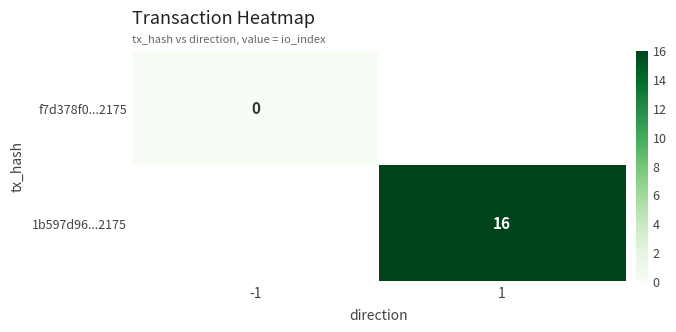

Is it true that 1b597d96...2175 equals 21 at 1?

False